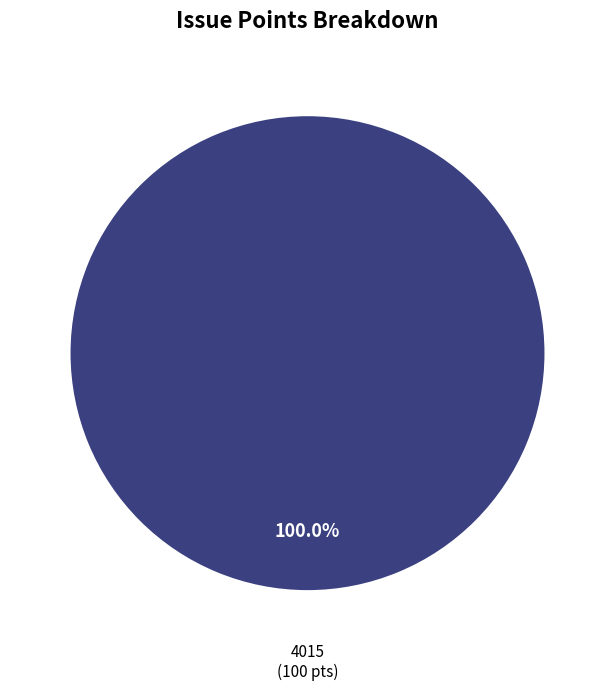

Is there any slice that represents more than half of the pie?

Yes